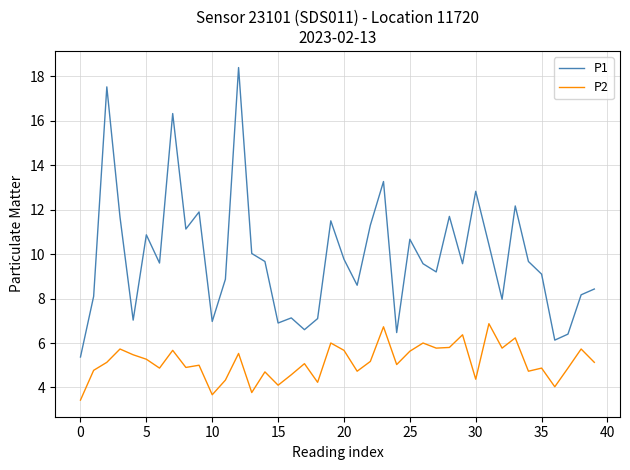

Count the number of categories in the chart.

40